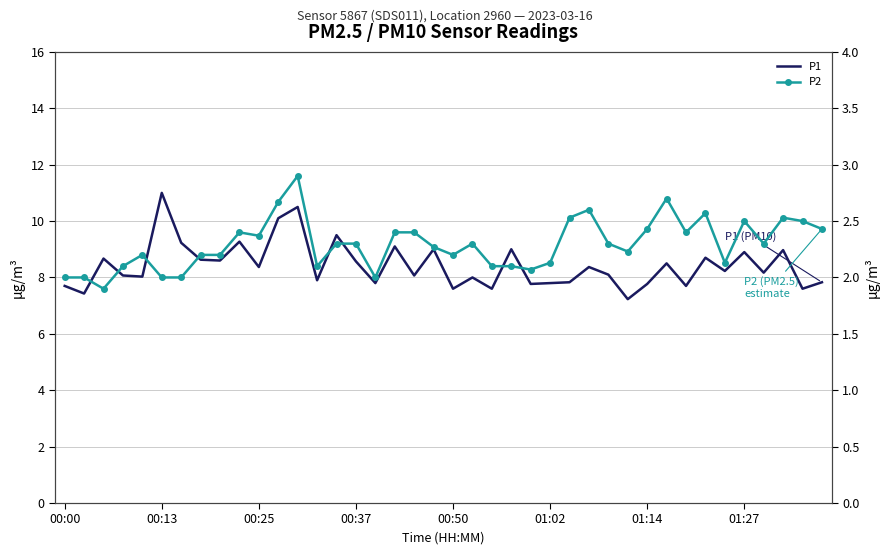

The value of P1 at 24 is 4.3. True or false?

False